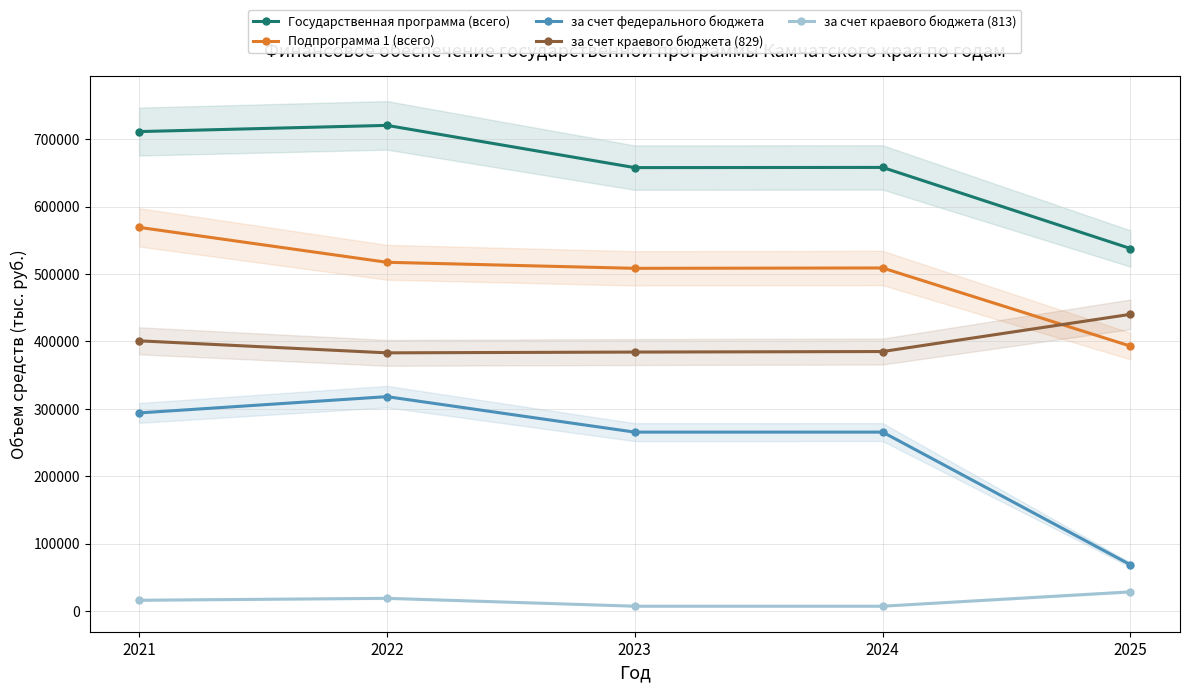

What is the difference between the maximum and minimum values in the Государственная программа (всего) series?

182581.3